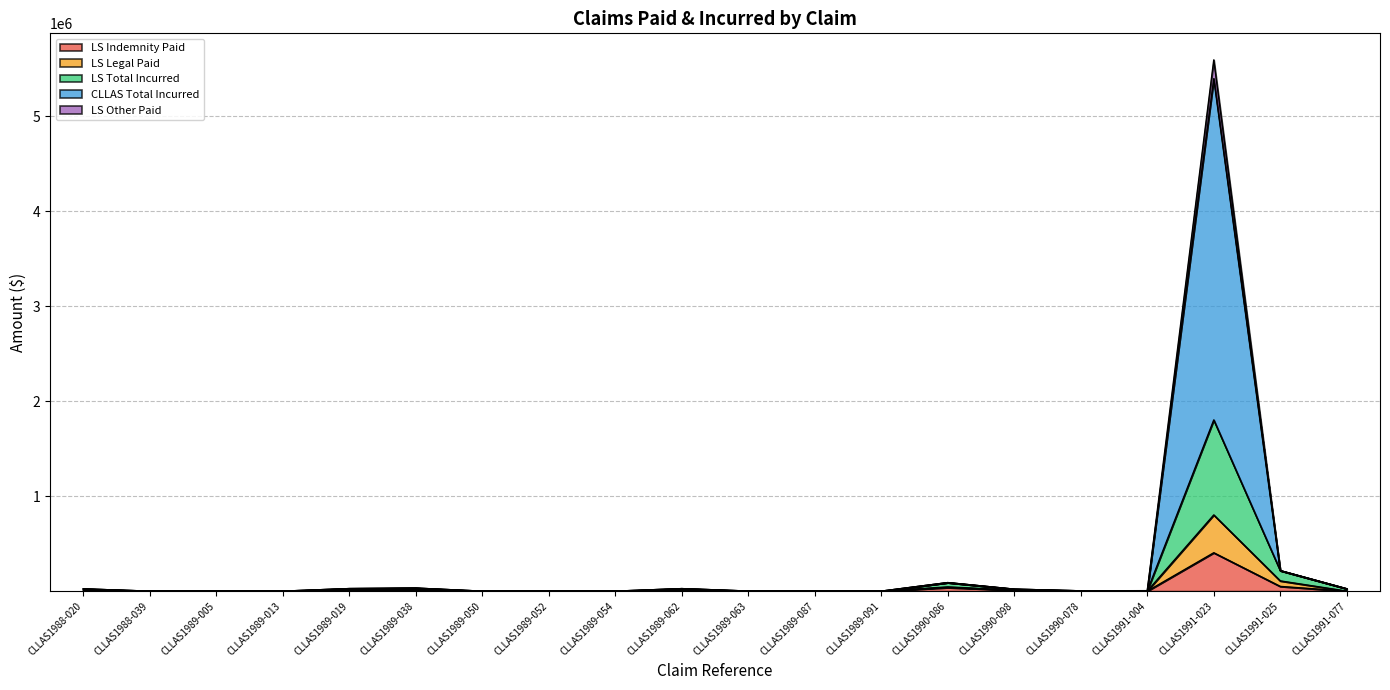

Which label corresponds to the smallest value in the chart?

CLLAS1988-020